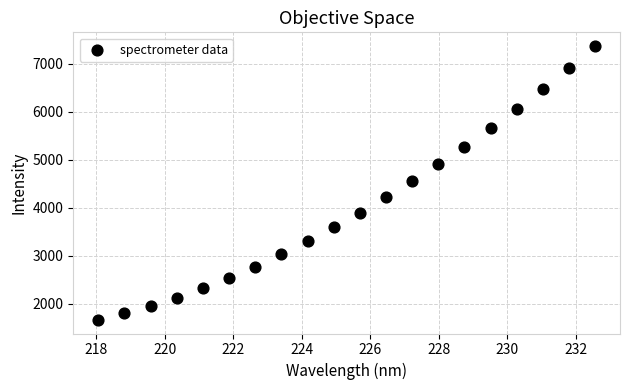

What is the range of X values (max minus min)?

14.5